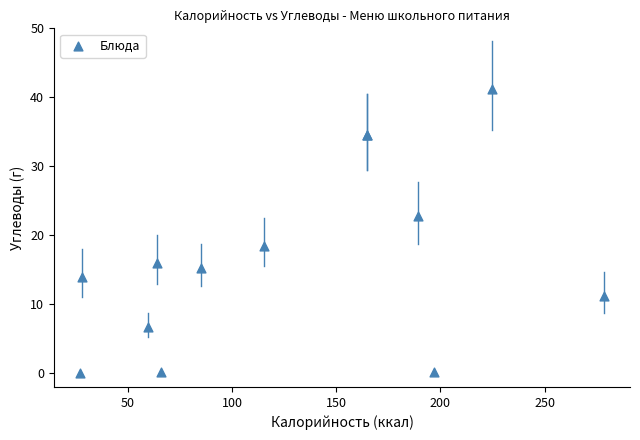

What Y value in the scatter plot is closest to 20?

18.5